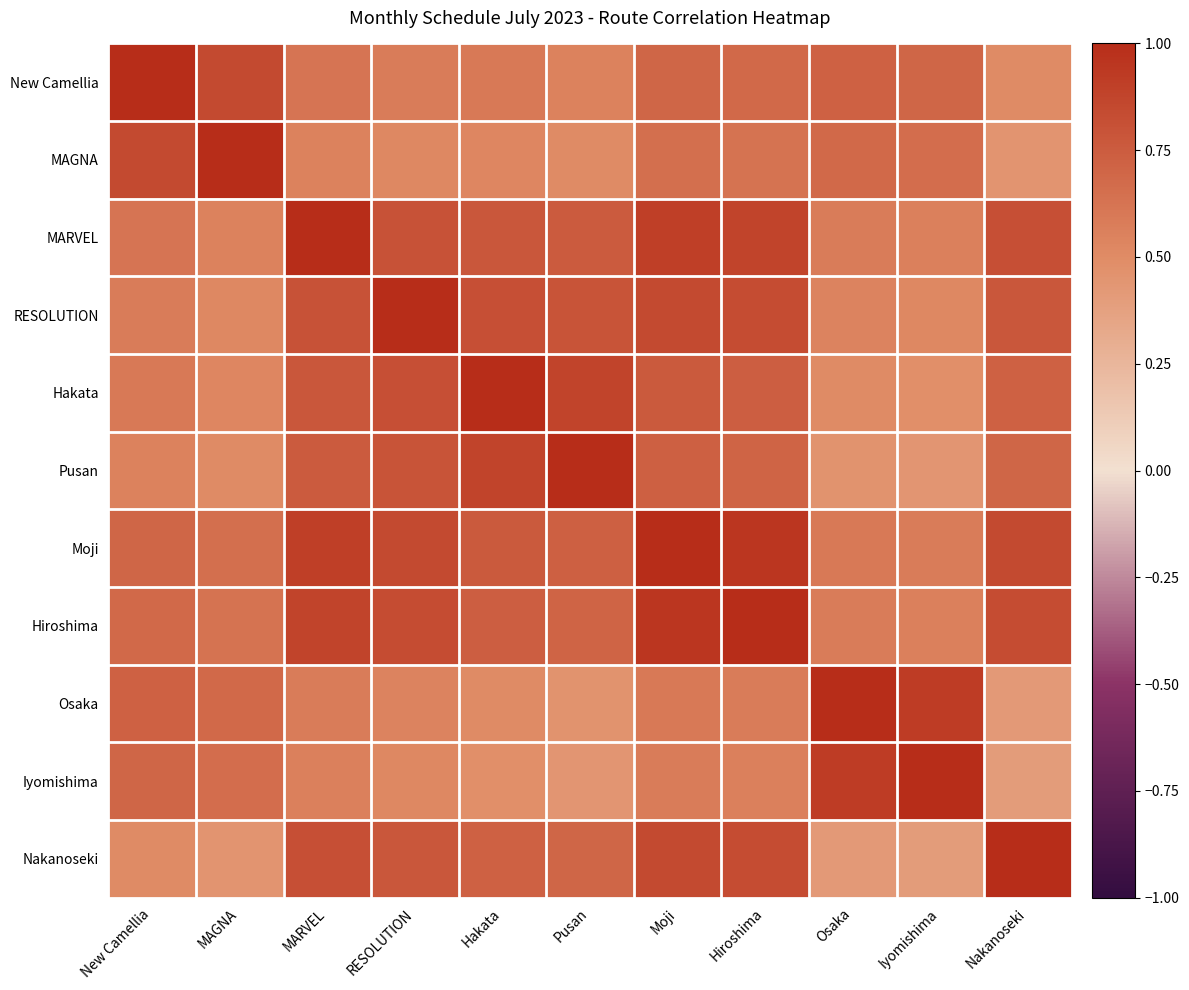

Reading left to right, list all the values displayed in this chart.

New Camellia: New Camellia=1.0	MAGNA=0.8	MARVEL=0.6	RESOLUTION=0.6	Hakata=0.6	Pusan=0.6	Moji=0.7	Hiroshima=0.7	Osaka=0.7	Iyomishima=0.7	Nakanoseki=0.5
MAGNA: New Camellia=0.8	MAGNA=1.0	MARVEL=0.6	RESOLUTION=0.5	Hakata=0.5	Pusan=0.5	Moji=0.7	Hiroshima=0.6	Osaka=0.7	Iyomishima=0.7	Nakanoseki=0.5
MARVEL: New Camellia=0.6	MAGNA=0.6	MARVEL=1.0	RESOLUTION=0.8	Hakata=0.8	Pusan=0.8	Moji=0.9	Hiroshima=0.9	Osaka=0.6	Iyomishima=0.6	Nakanoseki=0.8
RESOLUTION: New Camellia=0.6	MAGNA=0.5	MARVEL=0.8	RESOLUTION=1.0	Hakata=0.8	Pusan=0.8	Moji=0.8	Hiroshima=0.8	Osaka=0.5	Iyomishima=0.5	Nakanoseki=0.8
Hakata: New Camellia=0.6	MAGNA=0.5	MARVEL=0.8	RESOLUTION=0.8	Hakata=1.0	Pusan=0.9	Moji=0.8	Hiroshima=0.7	Osaka=0.5	Iyomishima=0.5	Nakanoseki=0.7
Pusan: New Camellia=0.6	MAGNA=0.5	MARVEL=0.8	RESOLUTION=0.8	Hakata=0.9	Pusan=1.0	Moji=0.7	Hiroshima=0.7	Osaka=0.5	Iyomishima=0.4	Nakanoseki=0.7
Moji: New Camellia=0.7	MAGNA=0.7	MARVEL=0.9	RESOLUTION=0.8	Hakata=0.8	Pusan=0.7	Moji=1.0	Hiroshima=0.9	Osaka=0.6	Iyomishima=0.6	Nakanoseki=0.8
Hiroshima: New Camellia=0.7	MAGNA=0.6	MARVEL=0.9	RESOLUTION=0.8	Hakata=0.7	Pusan=0.7	Moji=0.9	Hiroshima=1.0	Osaka=0.6	Iyomishima=0.6	Nakanoseki=0.8
Osaka: New Camellia=0.7	MAGNA=0.7	MARVEL=0.6	RESOLUTION=0.5	Hakata=0.5	Pusan=0.5	Moji=0.6	Hiroshima=0.6	Osaka=1.0	Iyomishima=0.9	Nakanoseki=0.4
Iyomishima: New Camellia=0.7	MAGNA=0.7	MARVEL=0.6	RESOLUTION=0.5	Hakata=0.5	Pusan=0.4	Moji=0.6	Hiroshima=0.6	Osaka=0.9	Iyomishima=1.0	Nakanoseki=0.4
Nakanoseki: New Camellia=0.5	MAGNA=0.5	MARVEL=0.8	RESOLUTION=0.8	Hakata=0.7	Pusan=0.7	Moji=0.8	Hiroshima=0.8	Osaka=0.4	Iyomishima=0.4	Nakanoseki=1.0